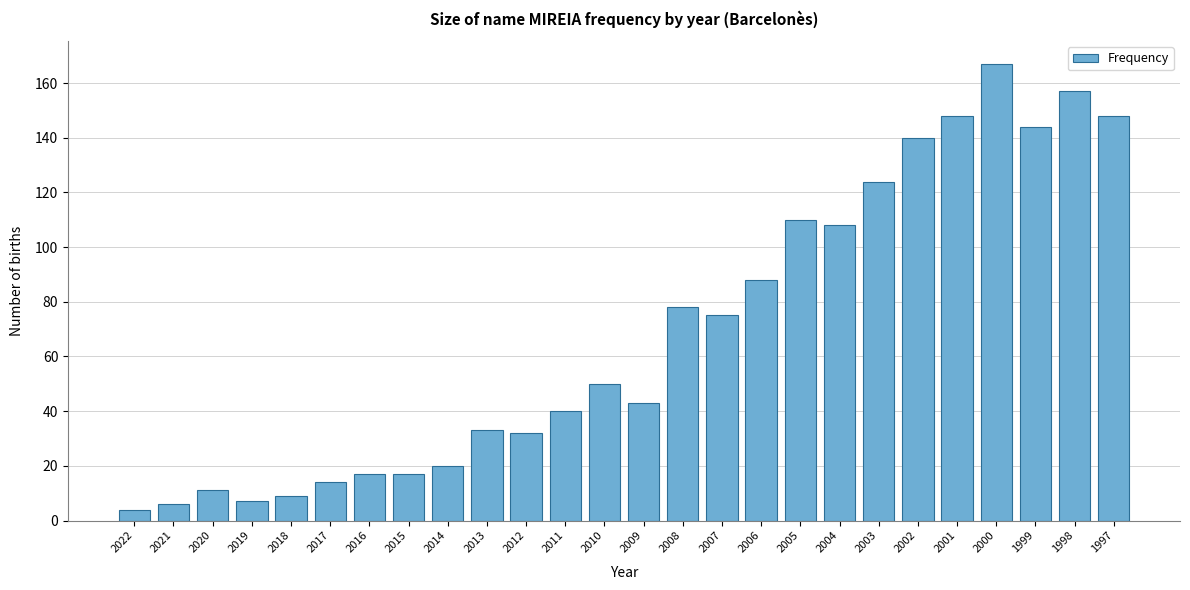

Reading left to right, what are all the values shown in this chart?

4	6	11	7	9	14	17	17	20	33	32	40	50	43	78	75	88	110	108	124	140	148	167	144	157	148